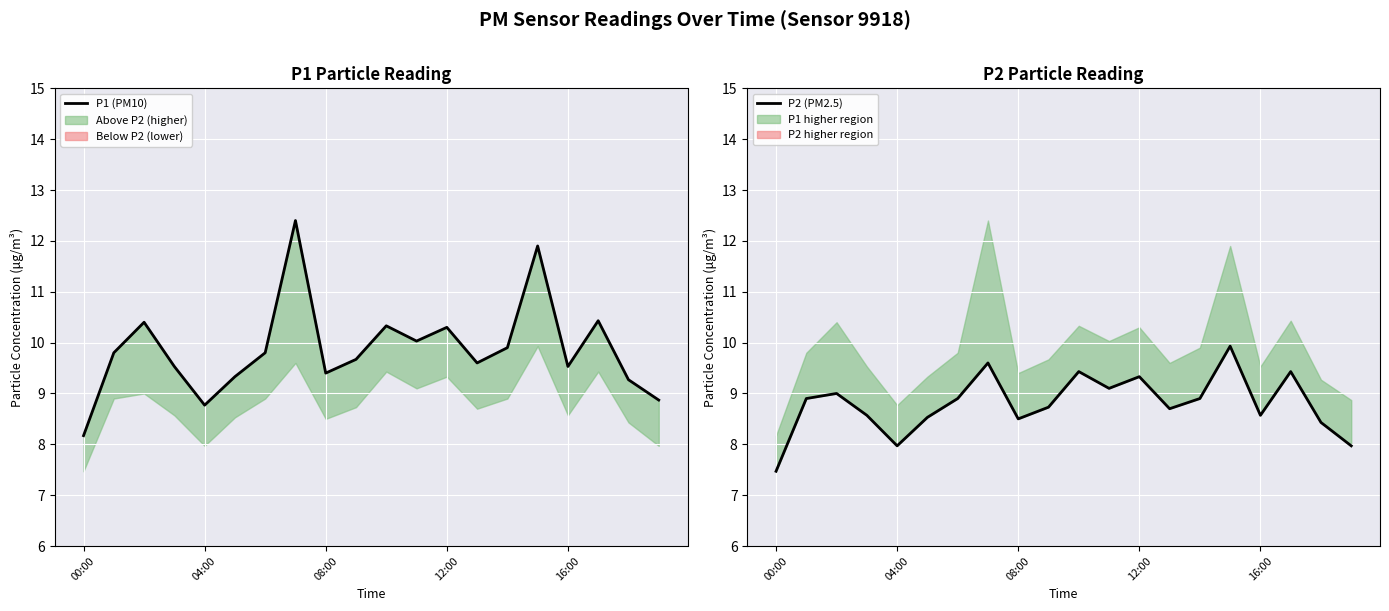

True or false: P2 (PM2.5) and P1 (PM10) intersect in this chart.

False